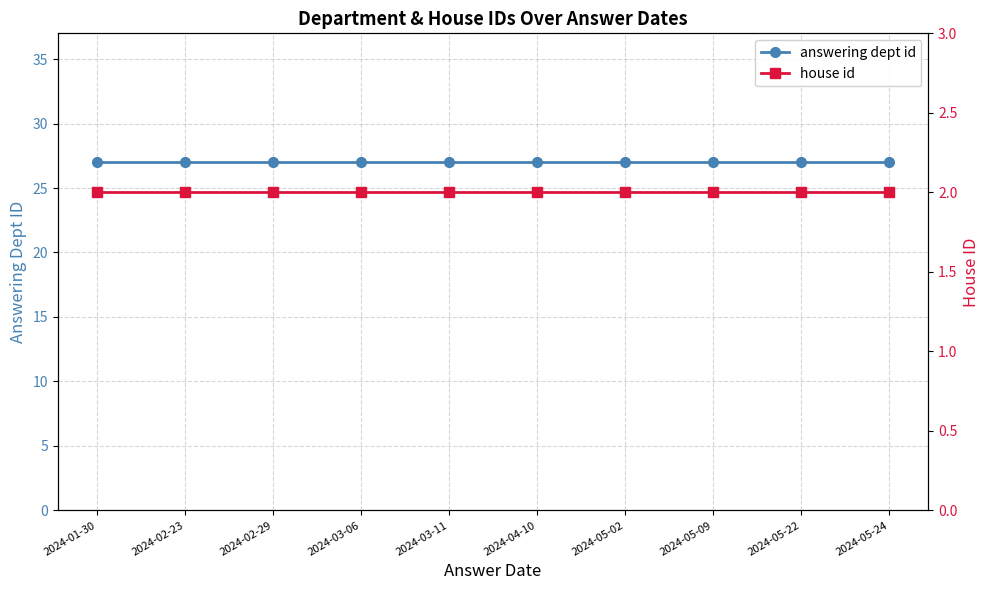

What are all the series names shown in the legend?

answering dept id, house id